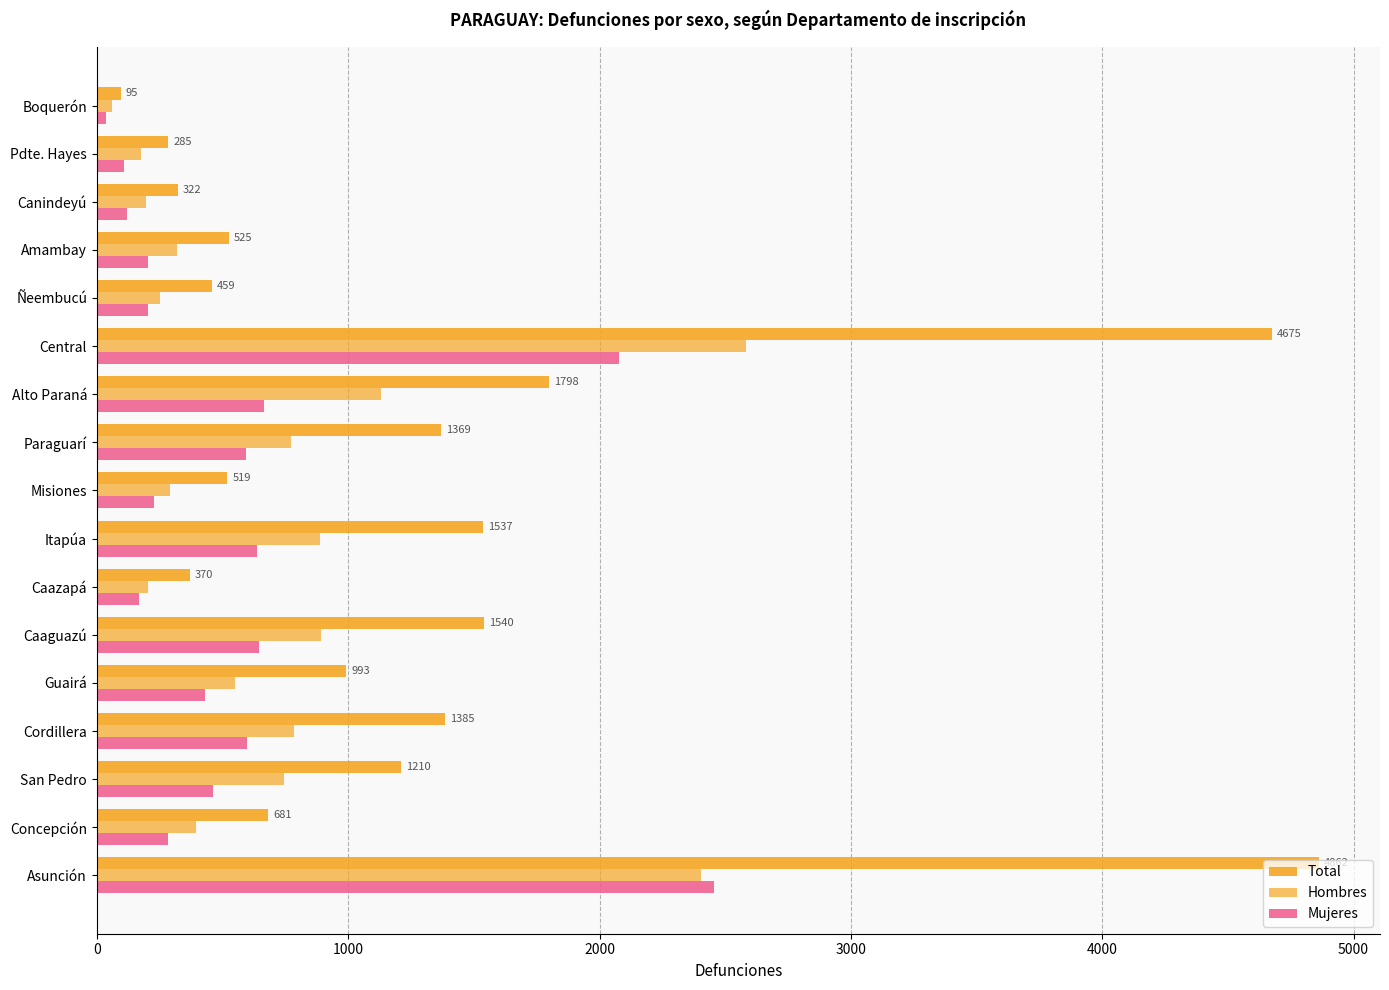

How many series are shown in this chart?

3